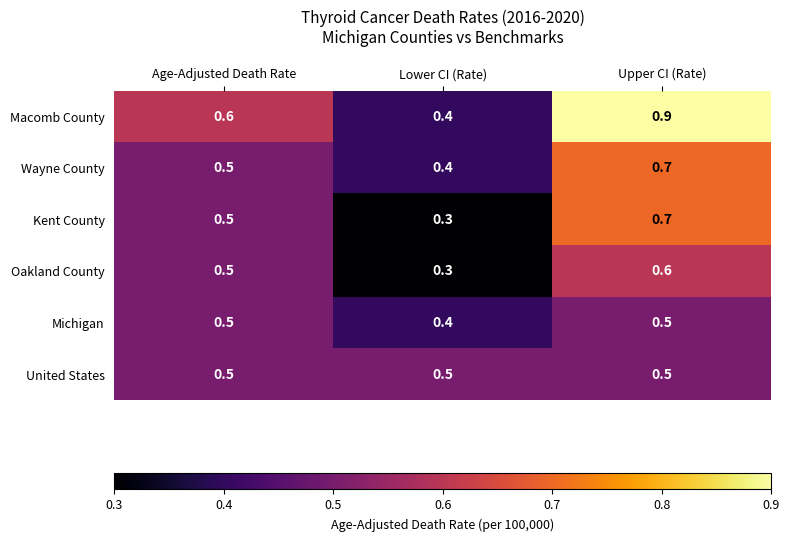

What is the total value across all series at Lower CI (Rate)?

2.3